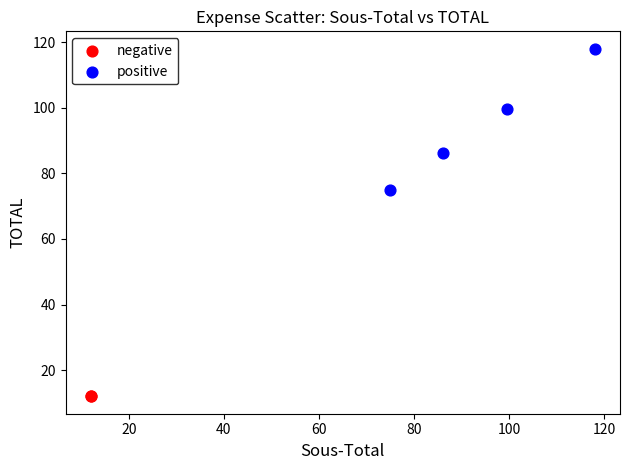

Which series contains the lowest Y value?

negative